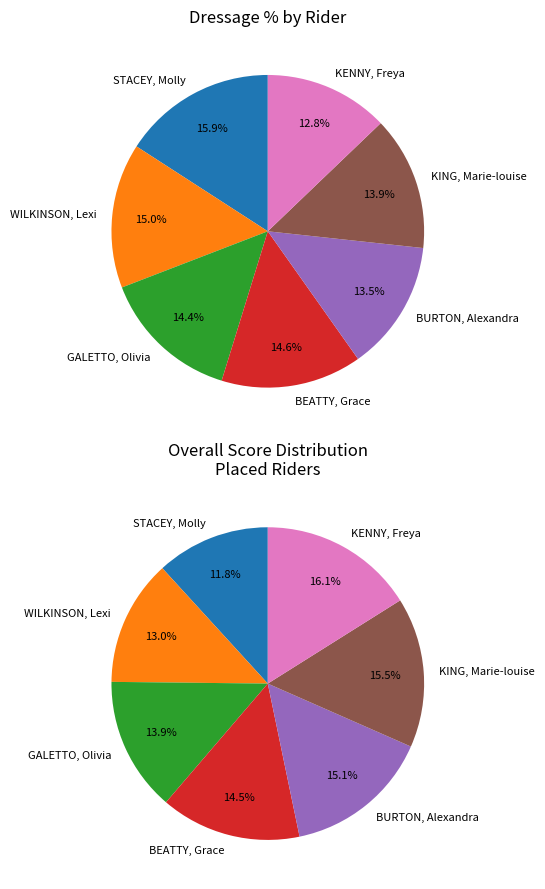

What portion of the pie excludes BEATTY, Grace?

85.4%